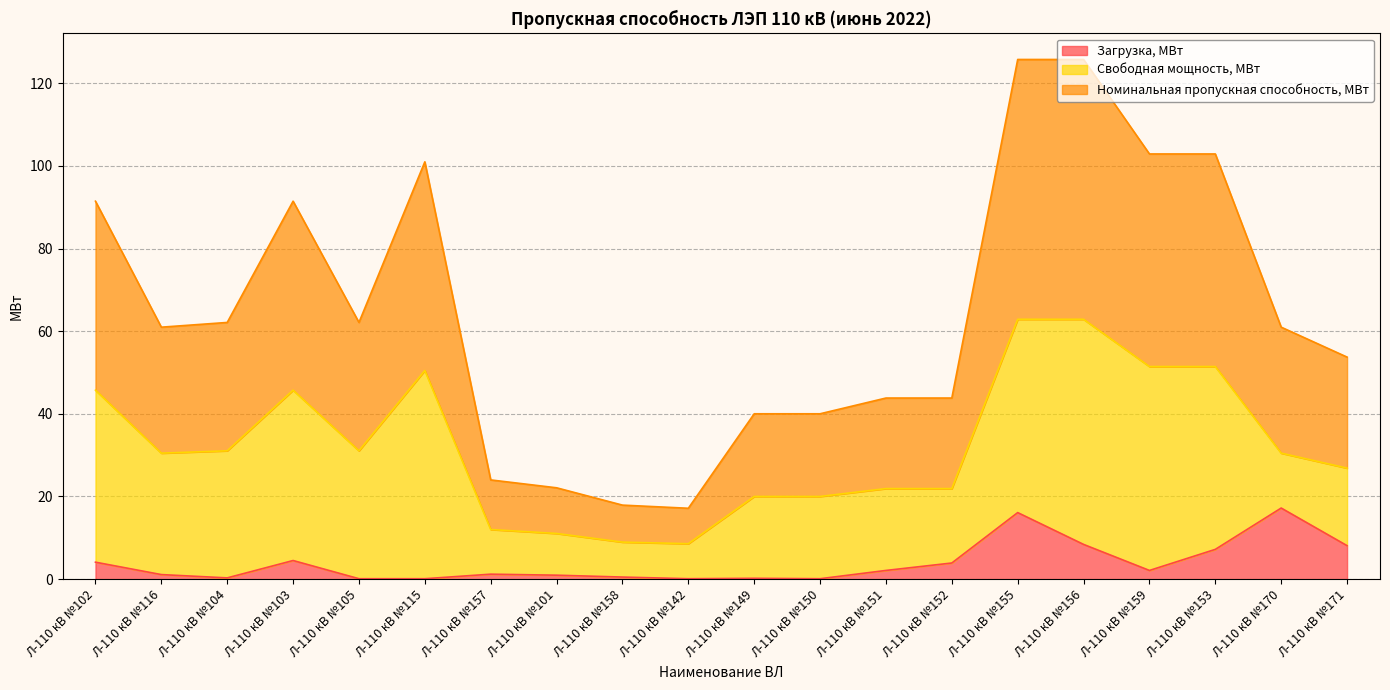

How many interior local valleys does the Загрузка, МВт series have?

4